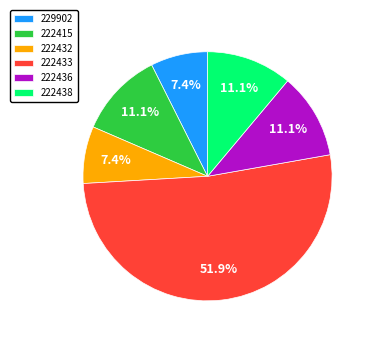

Which slice represents more than half of the pie?

222433